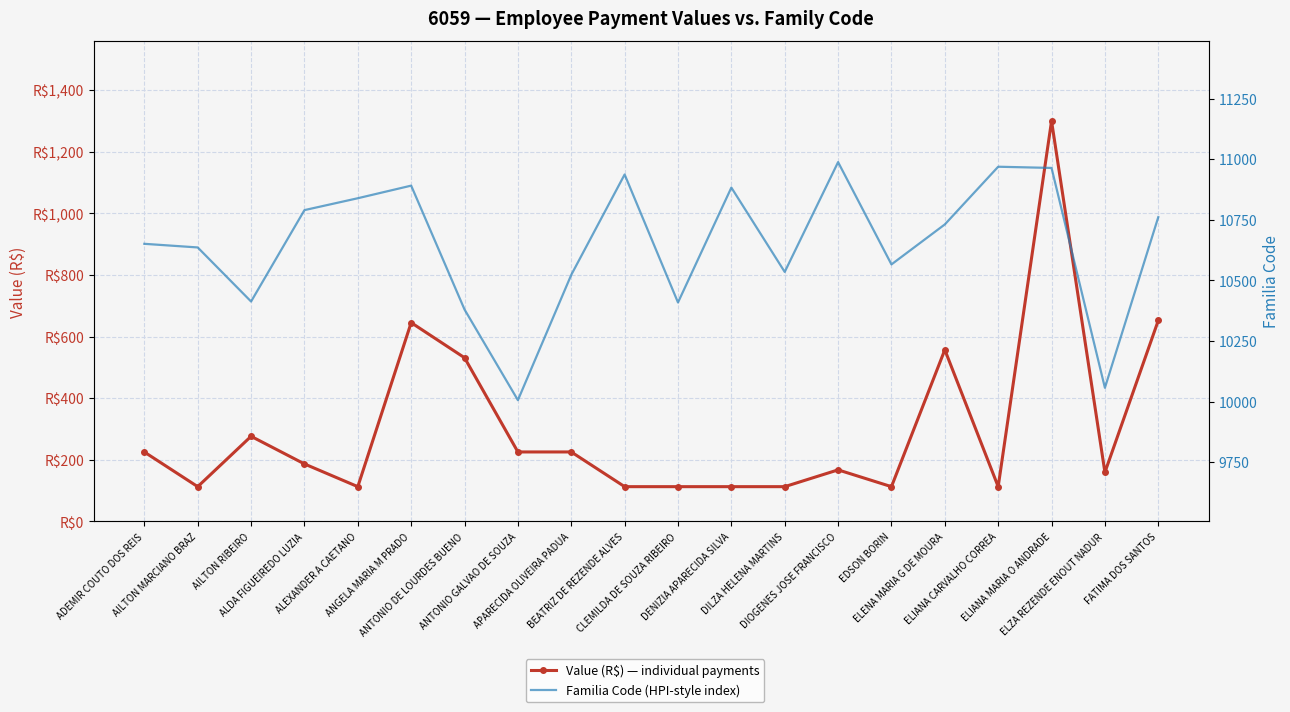

What is the label of the 3rd point from the left?

AILTON RIBEIRO